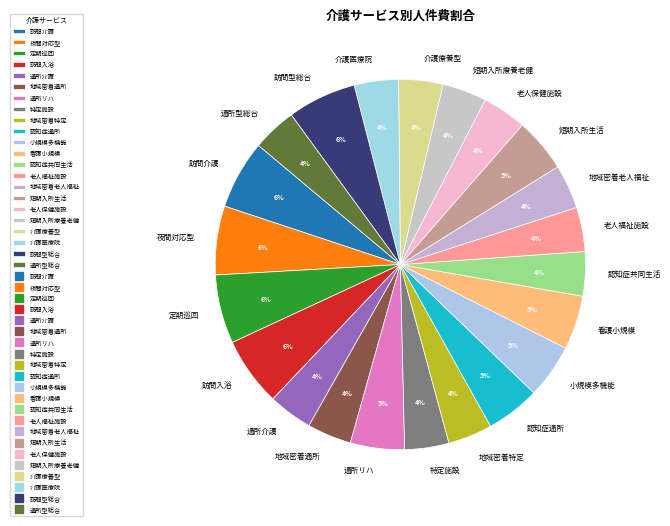

The 訪問介護 slice represents 14% of the pie. True or false?

False